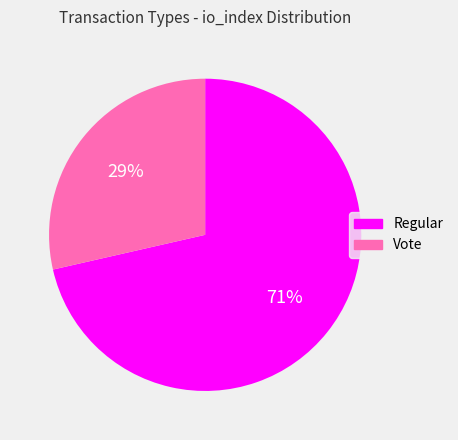

Rank the categories by value from highest to lowest.

Regular, Vote